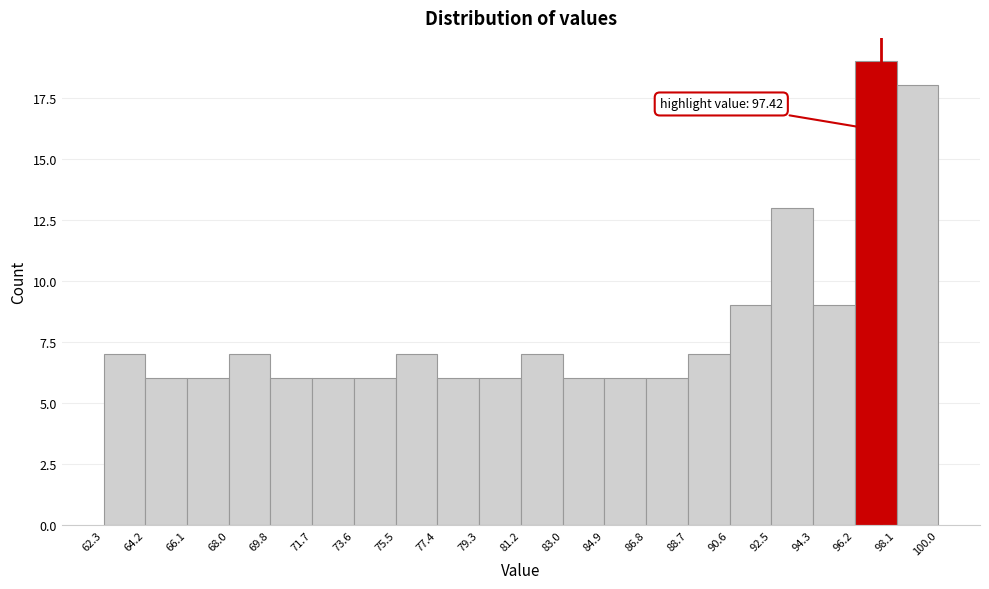

Over which range of the x-axis is the bar tallest?

96.2 to 98.1